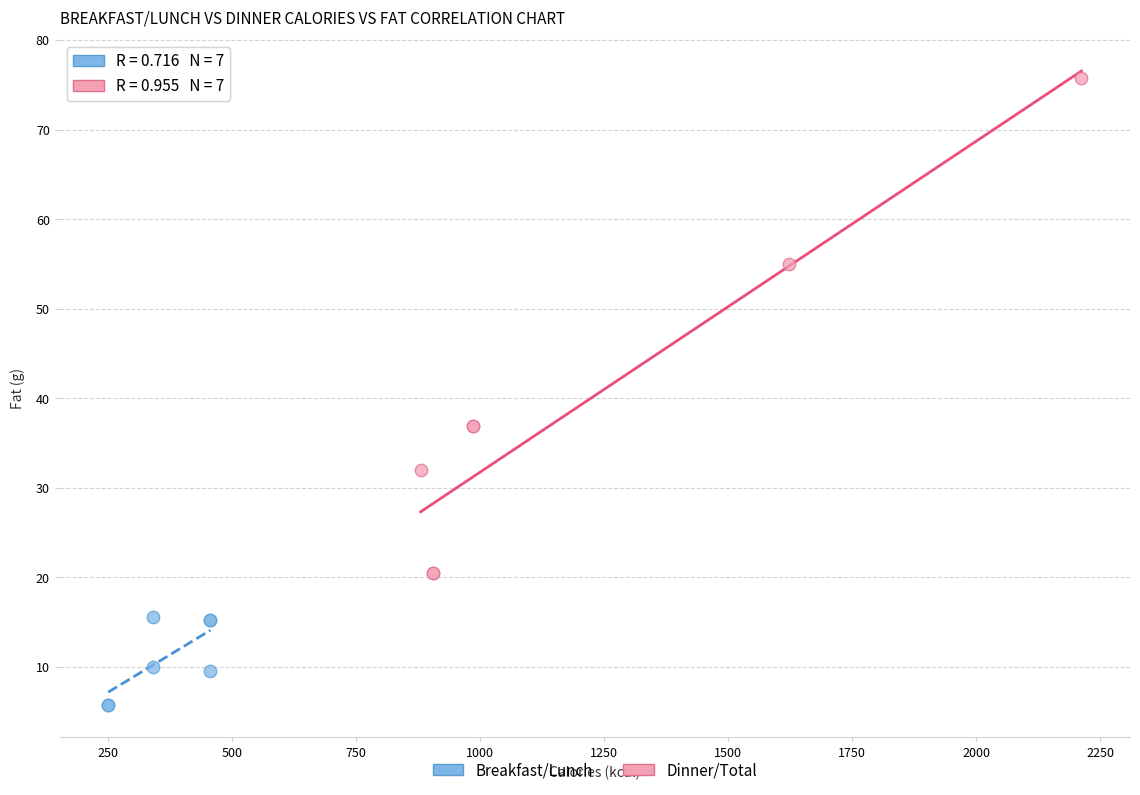

Which series has the largest Y range (max minus min)?

Dinner/Total